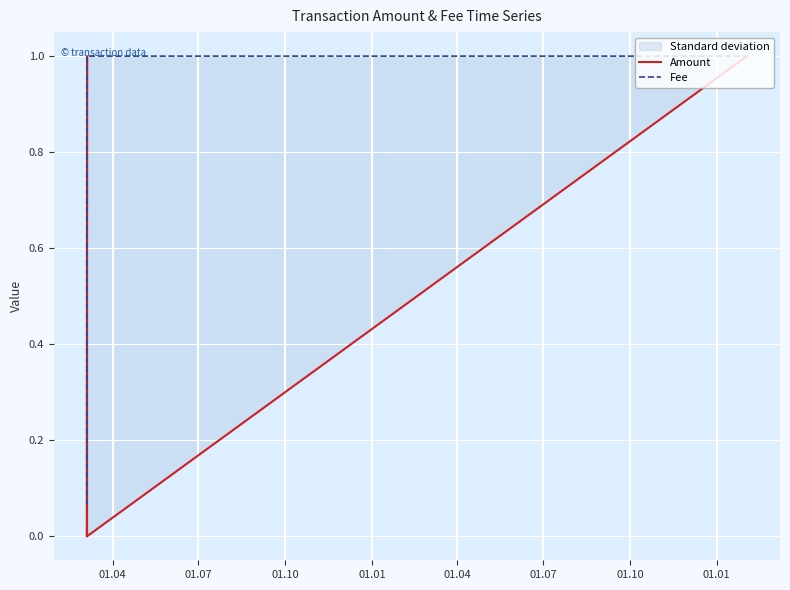

At which label does Amount reach its minimum?

01.04